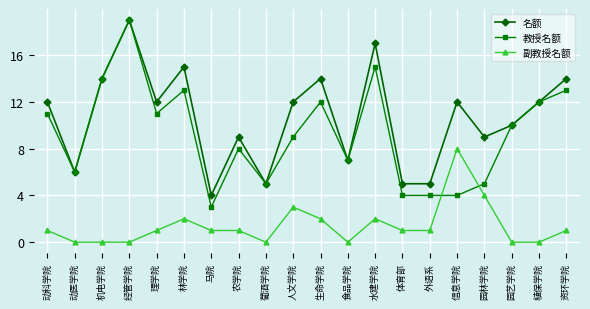

Is this an area chart (filled region under the line)?

No